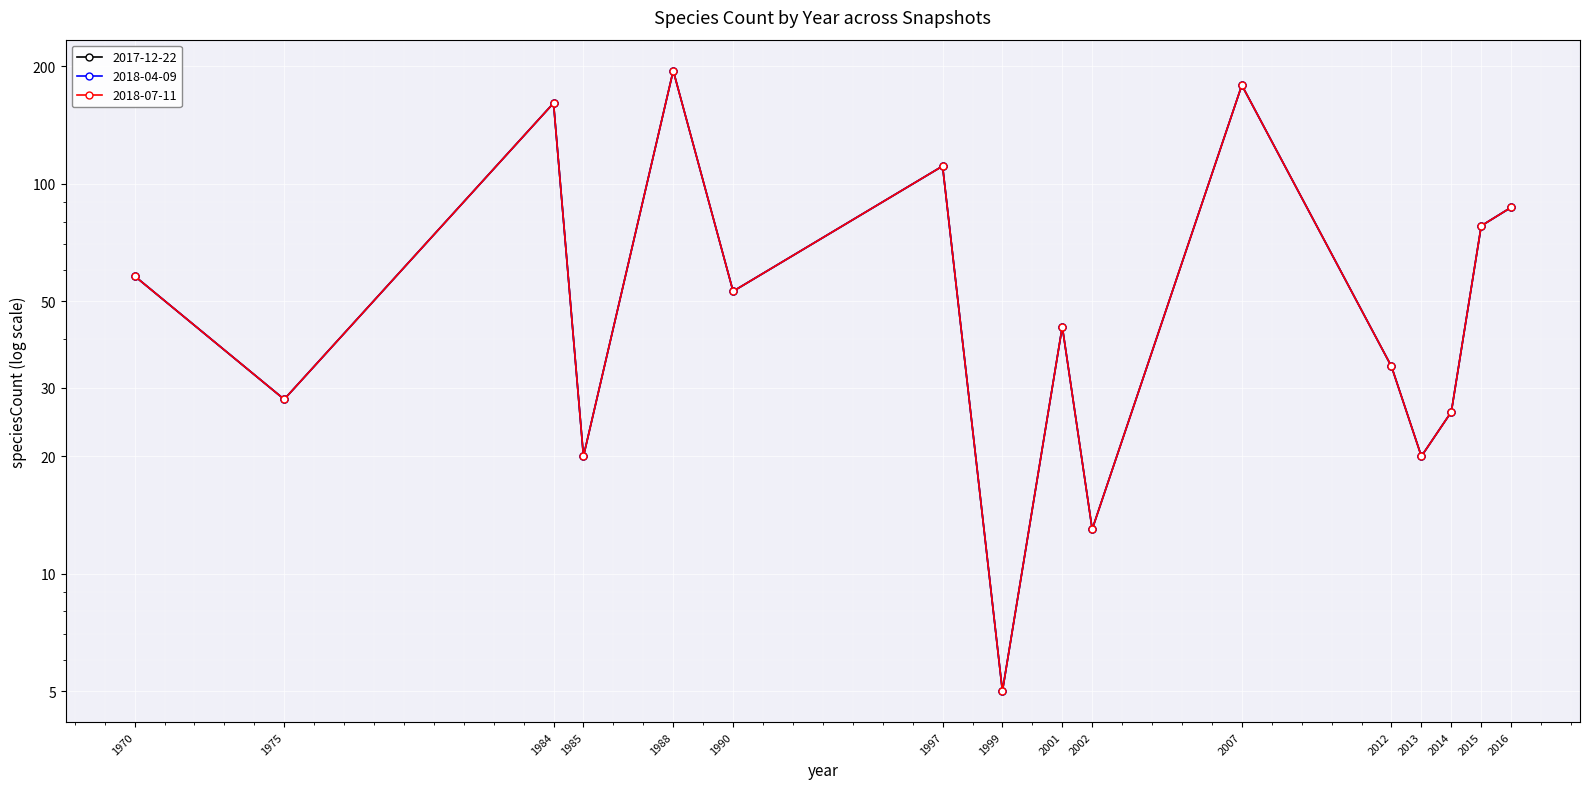

How many interior local valleys does the 2018-07-11 series have?

6